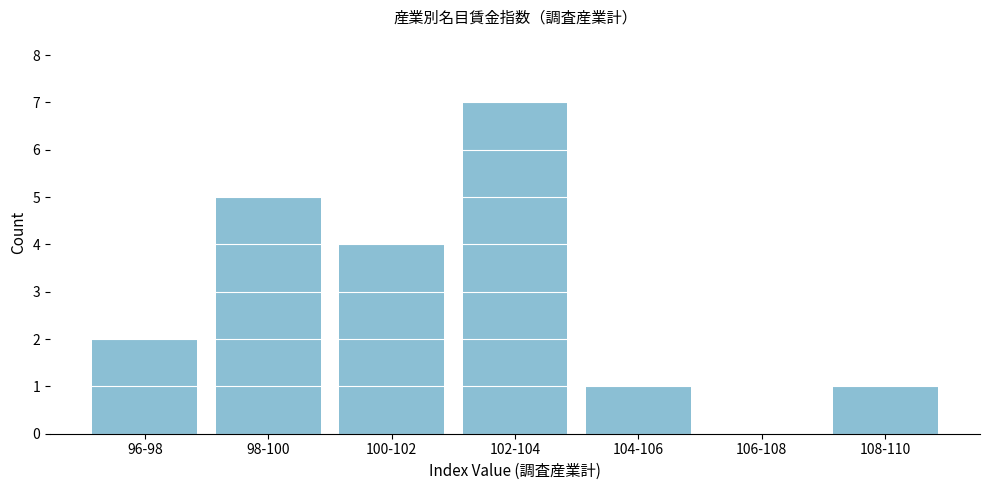

Reading right to left, extract all data points from this chart.

108-110=1	106-108=0	104-106=1	102-104=7	100-102=4	98-100=5	96-98=2